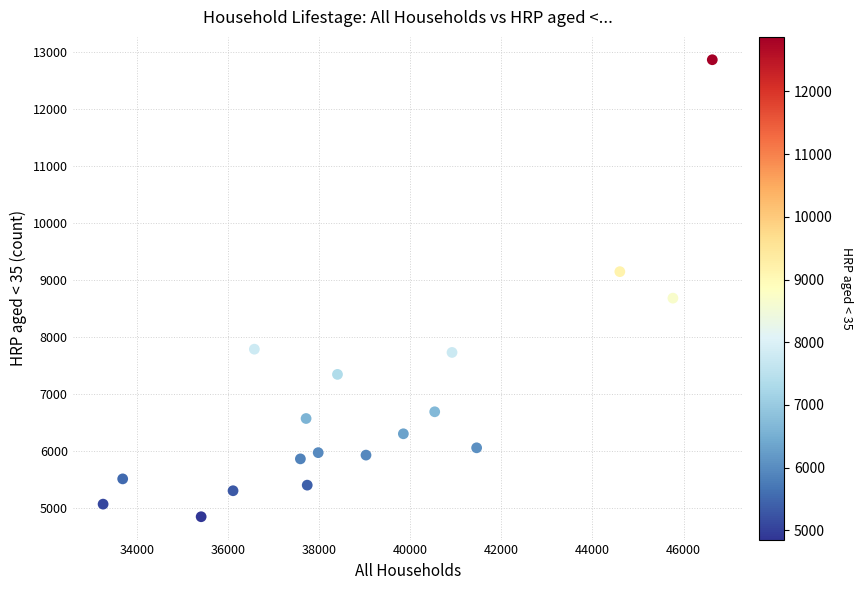

What Y value in the scatter plot is closest to 8861?

8687